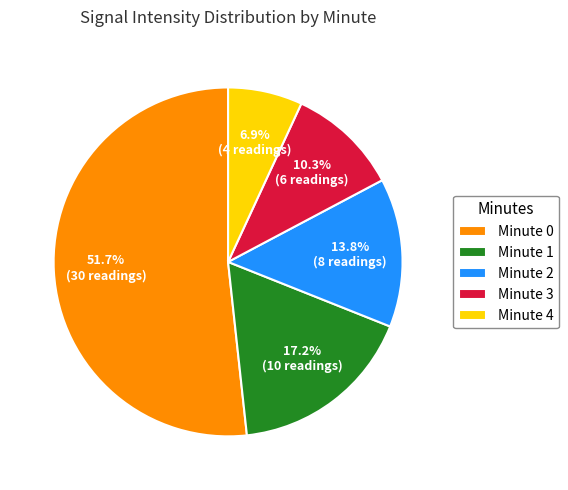

Combined, what portion of the pie is Minute 3 and Minute 0?

62.1%